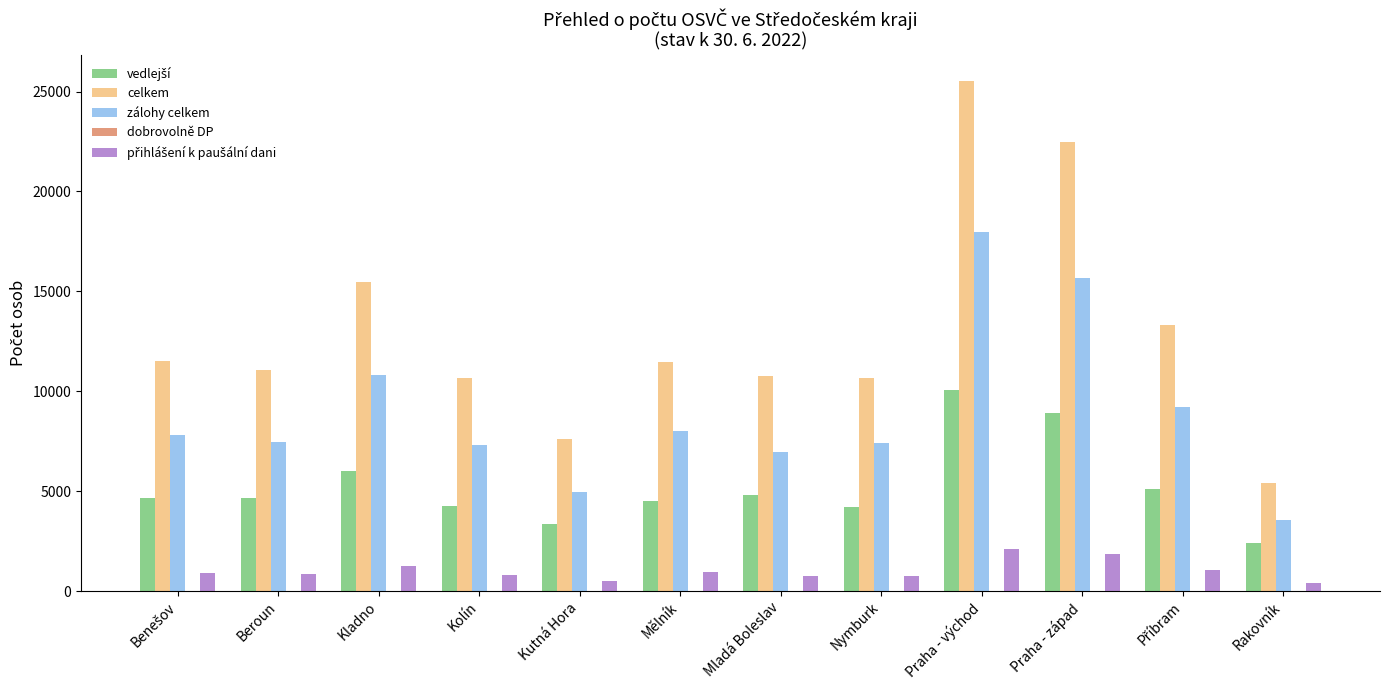

Which series has the largest total across all categories?

celkem